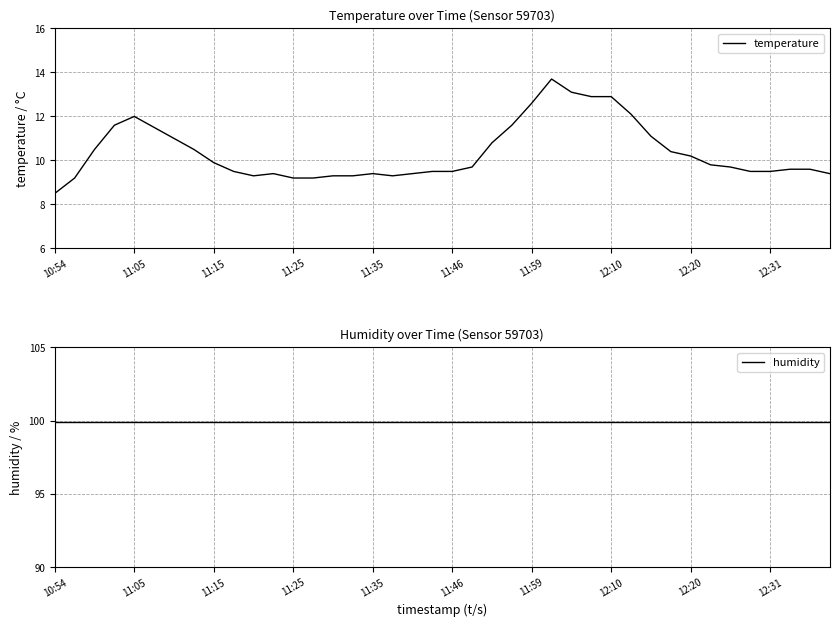

What position from the left is 11?

12